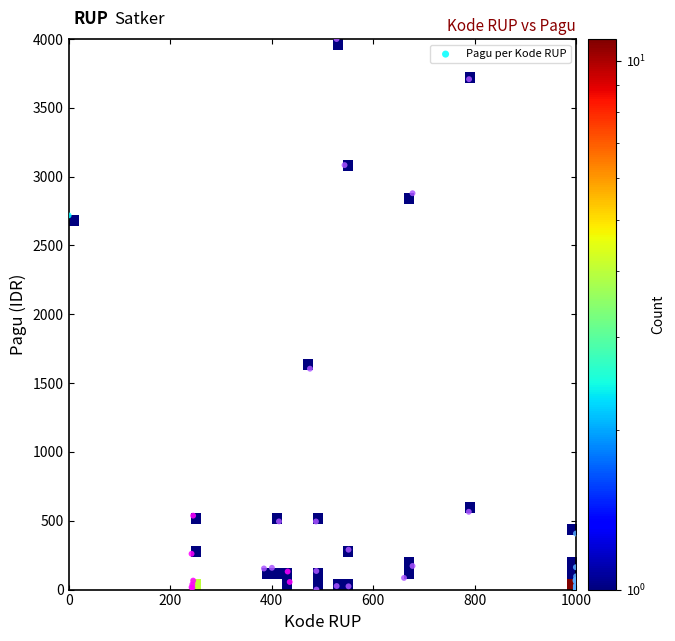

What Y value in the scatter plot is closest to 2000?

1604.8